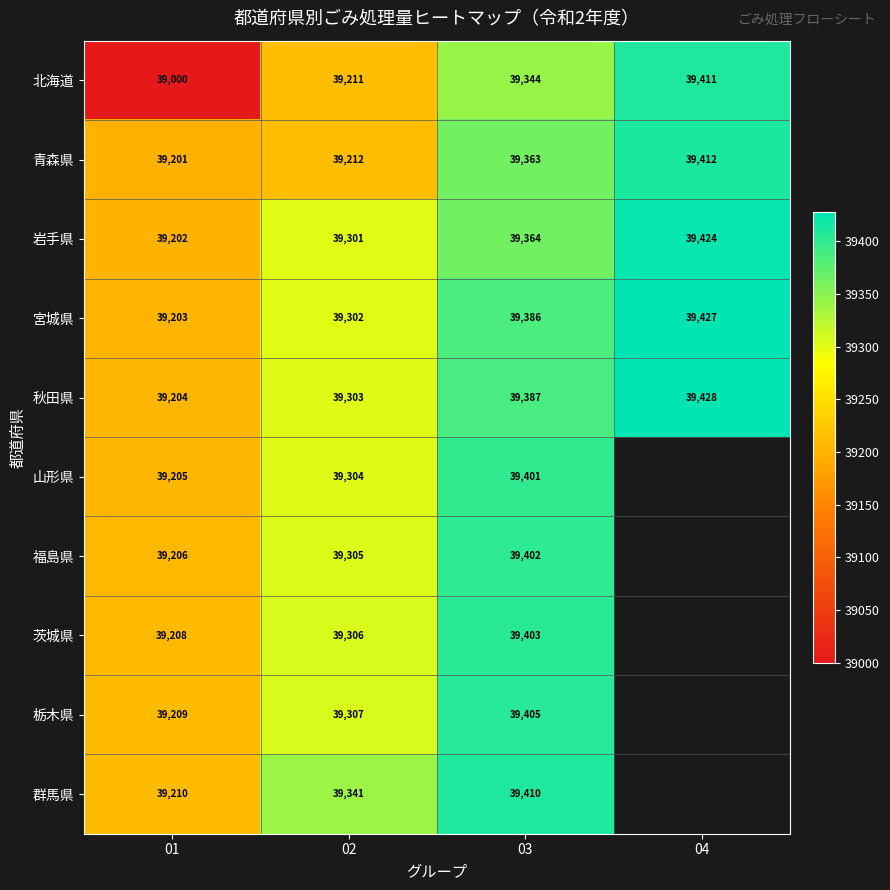

What is the highest value of the 青森県 series?

39412